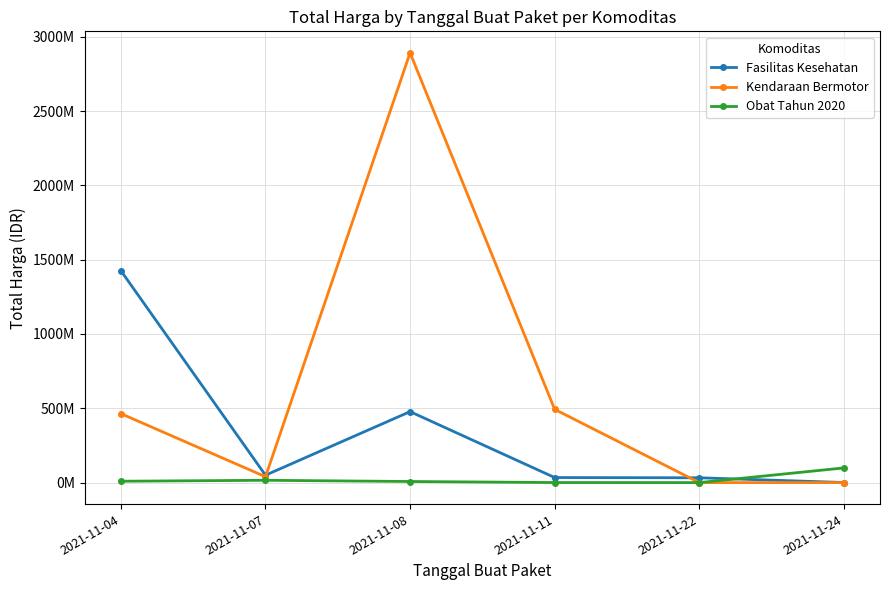

Which category has the highest value in the Fasilitas Kesehatan series?

2021-11-04